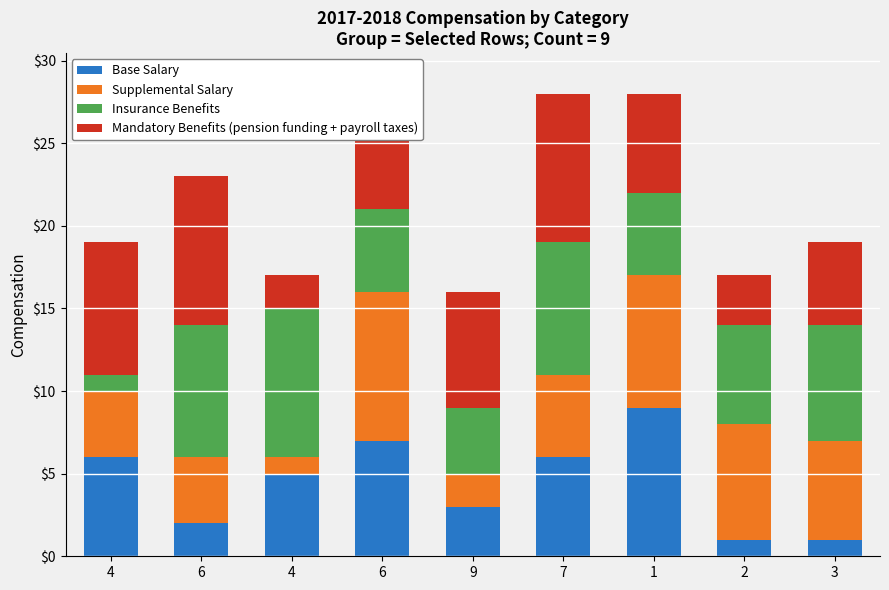

What is the sum of all Base Salary values?

40